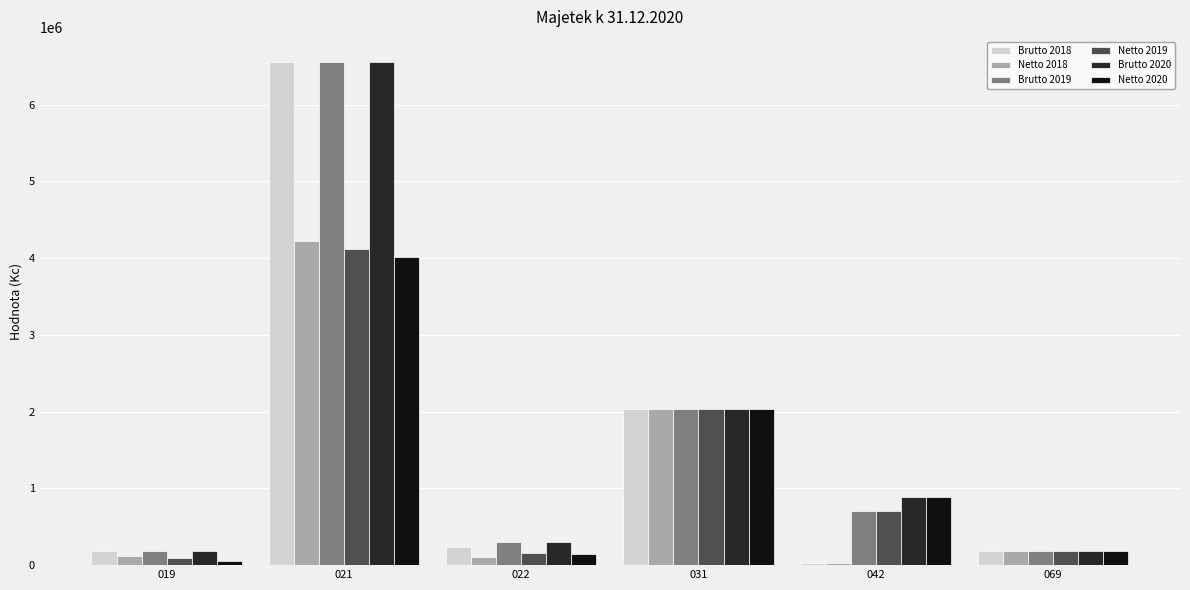

What is the difference between the maximum and minimum values in the Brutto 2020 series?

6378368.6